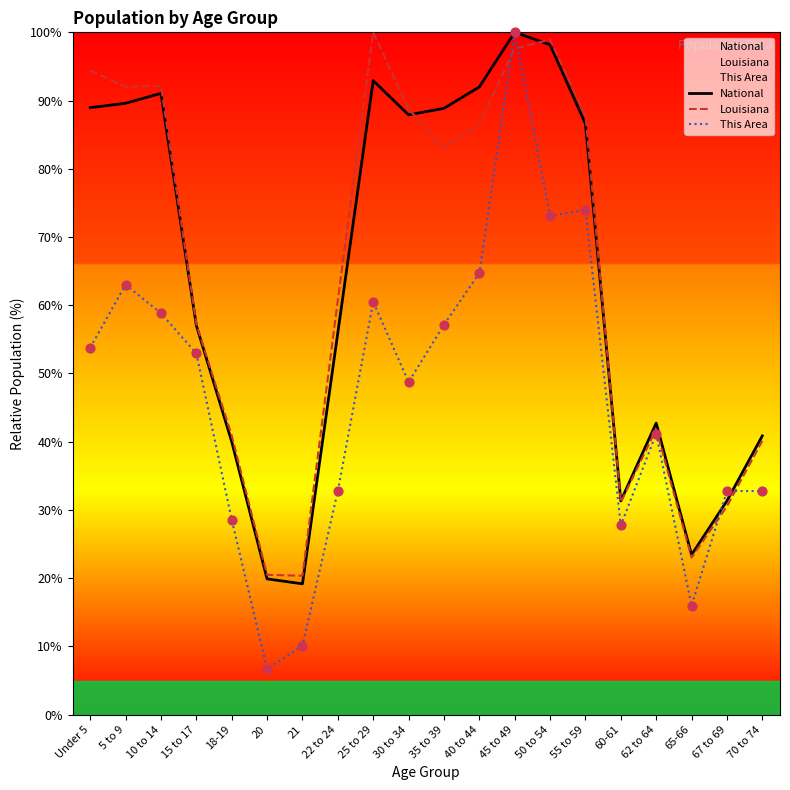

Which series has the widest spread of Y values?

This Area